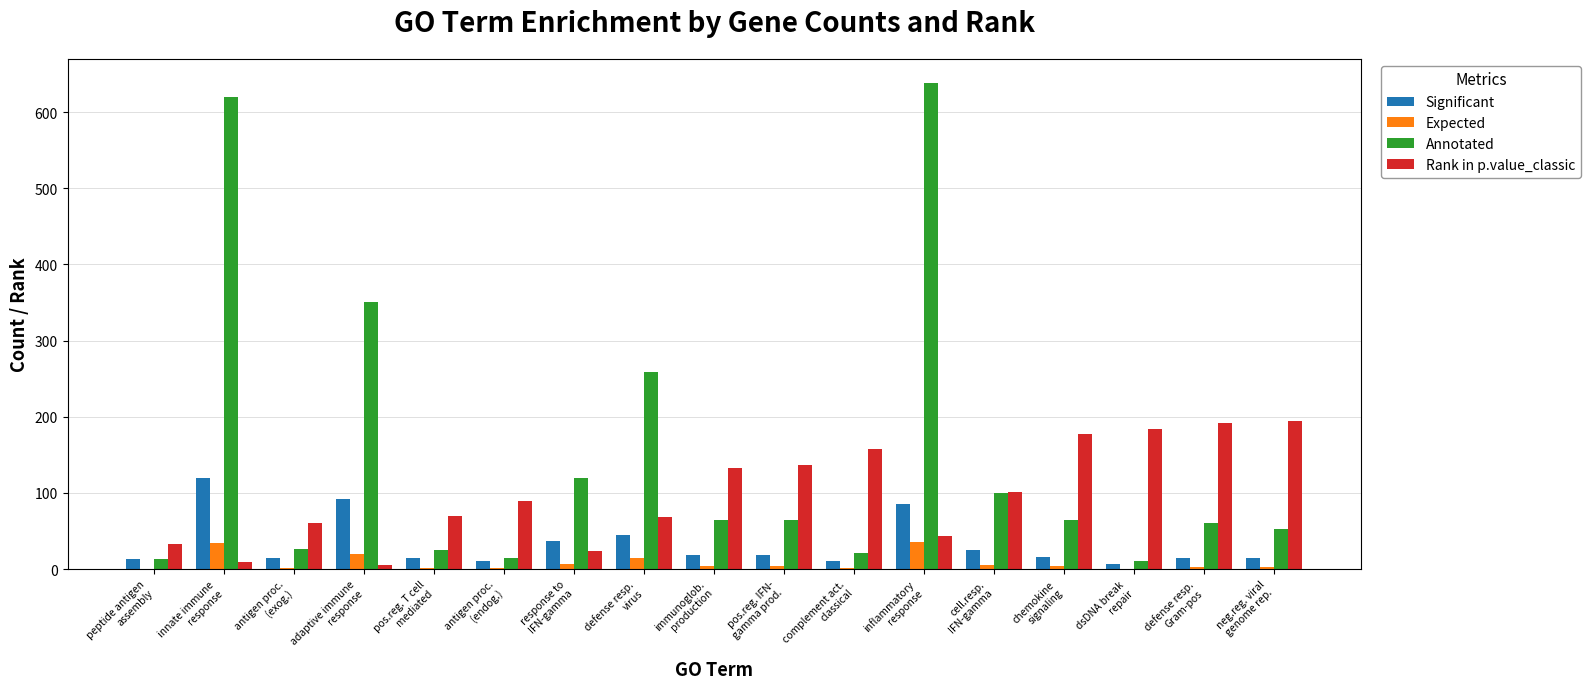

What is the sum of all Significant values?

555.0